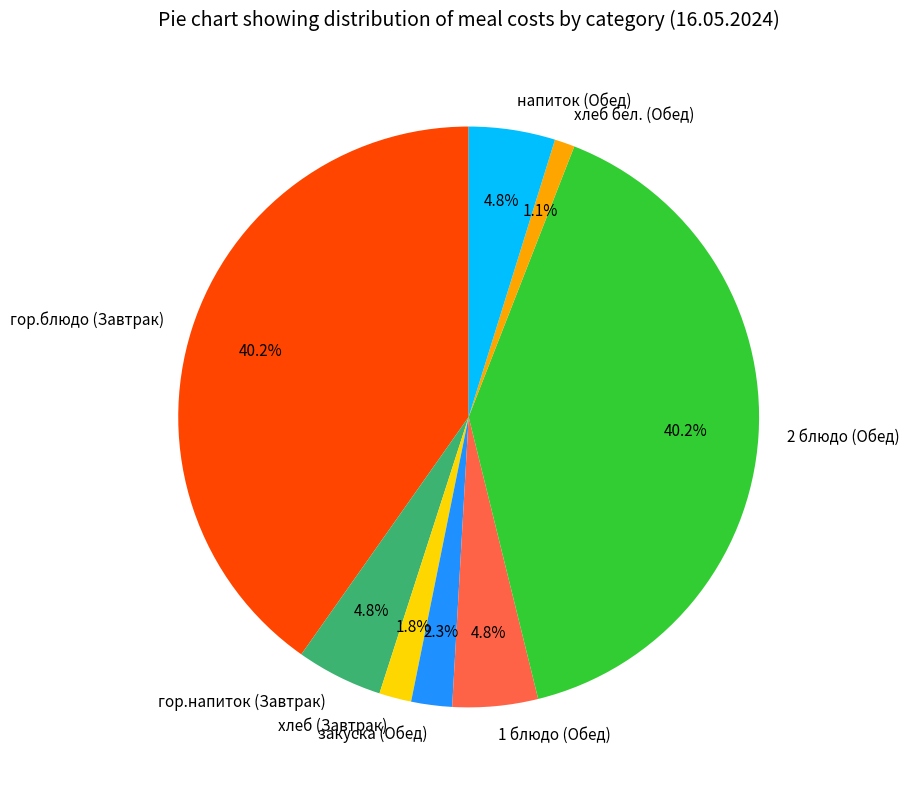

True or false: 1 блюдо (Обед) accounts for 5% of the total.

True